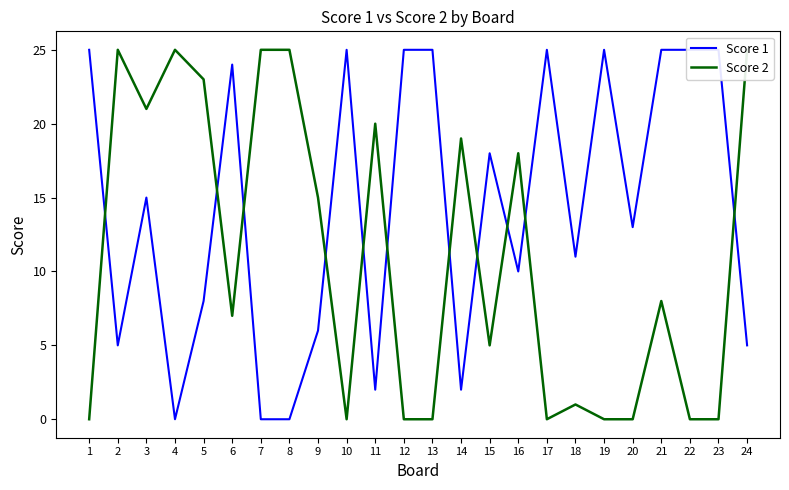

What is the highest value of the Score 2 series?

25